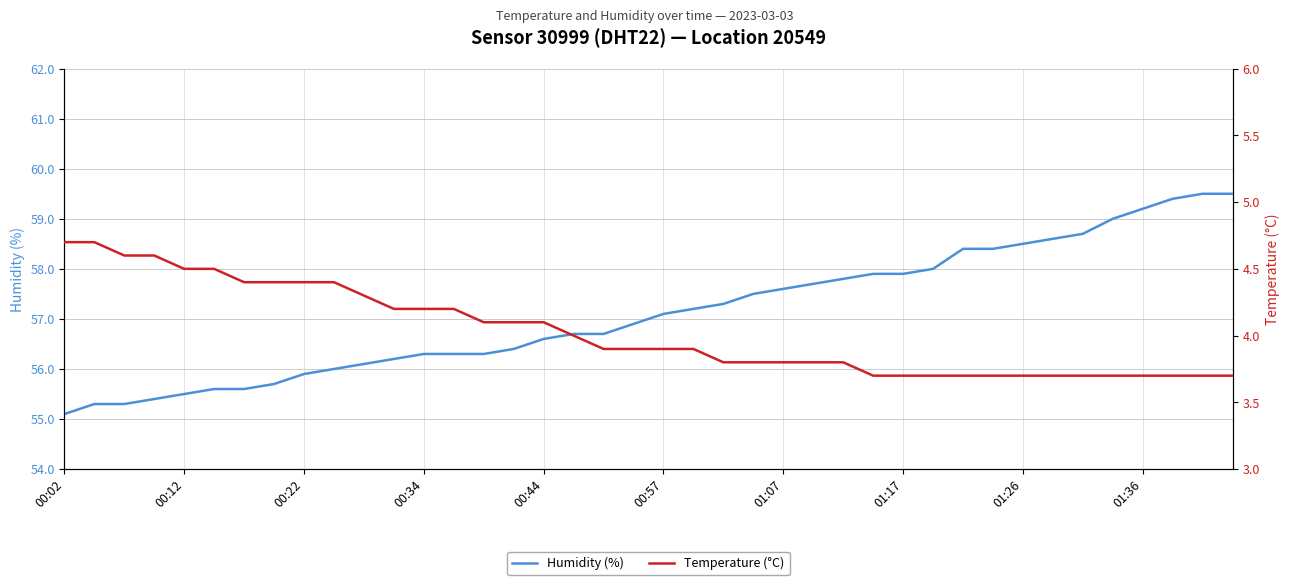

Which series has the largest total across all categories?

Humidity (%)